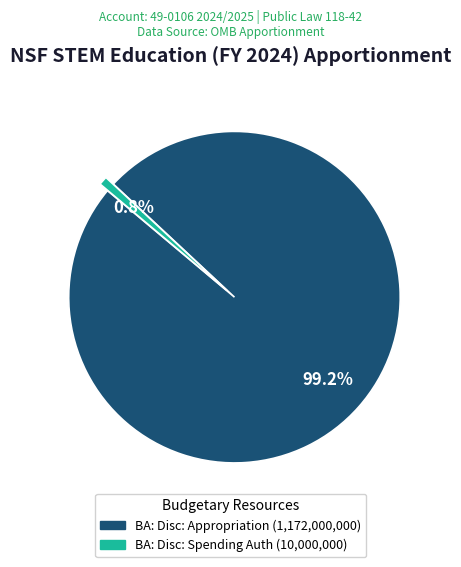

Is there any slice that represents more than half of the pie?

Yes